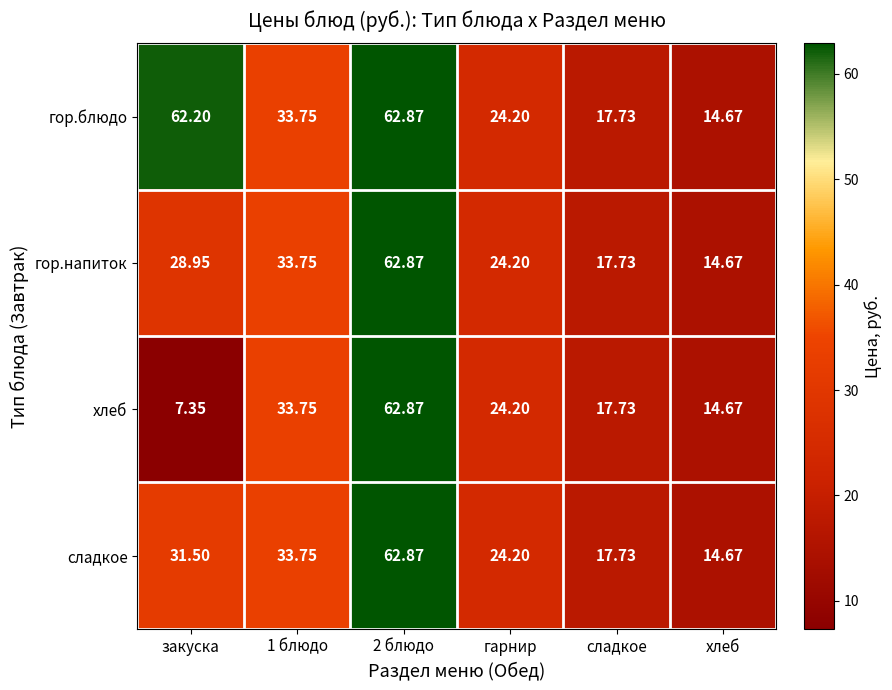

Between закуска and гарнир, which series saw the biggest shift?

гор.блюдо